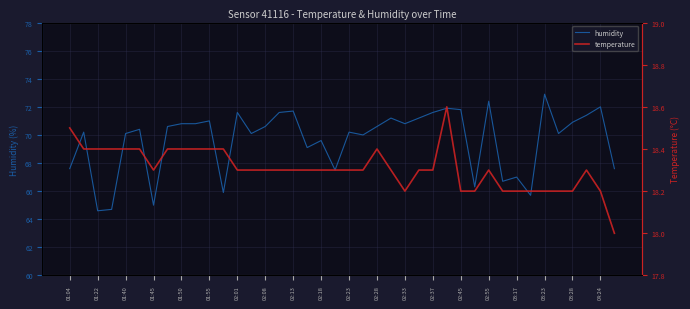

What is the total value across all series at 21?

88.3